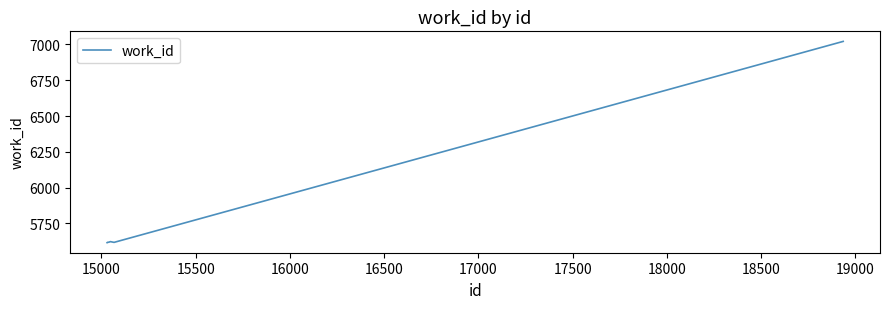

What is the greatest value displayed?

7021